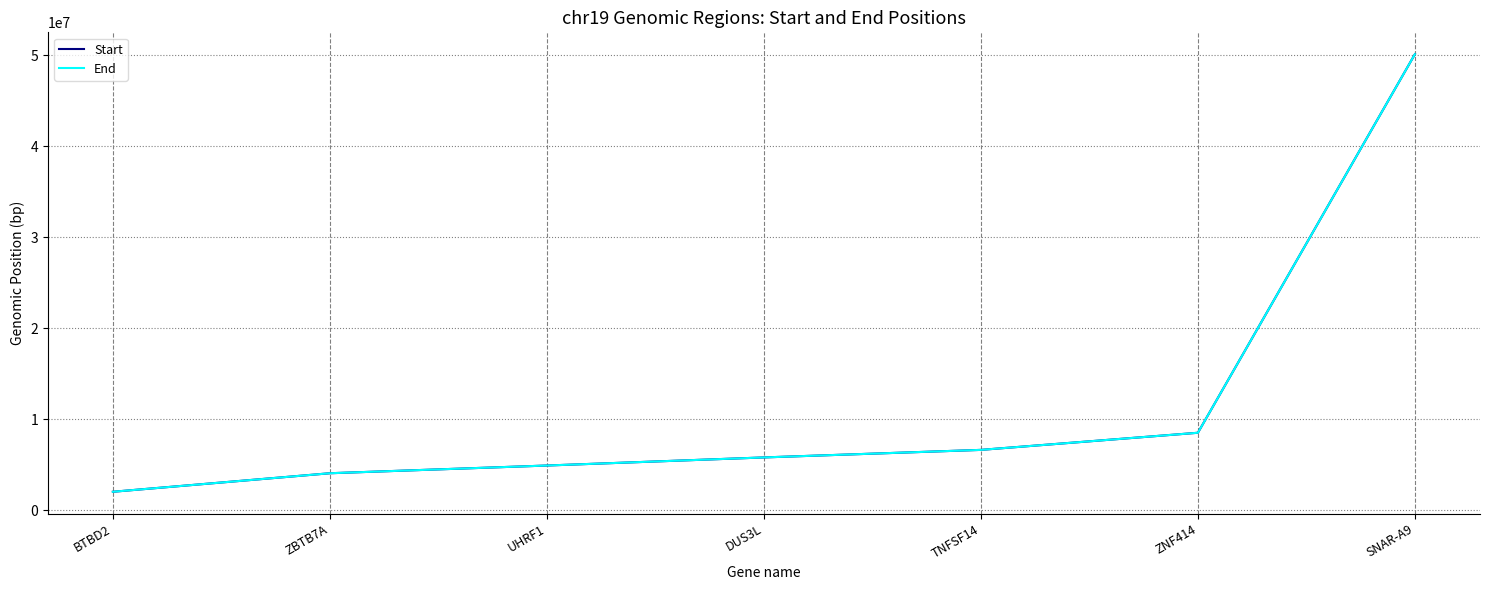

Is this an area chart (filled region under the line)?

No